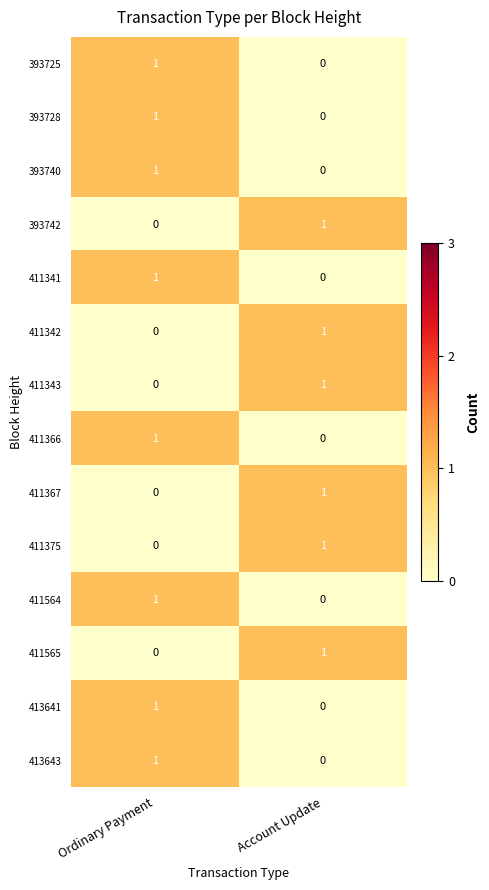

At which label is 411564 closest to 0?

Account Update